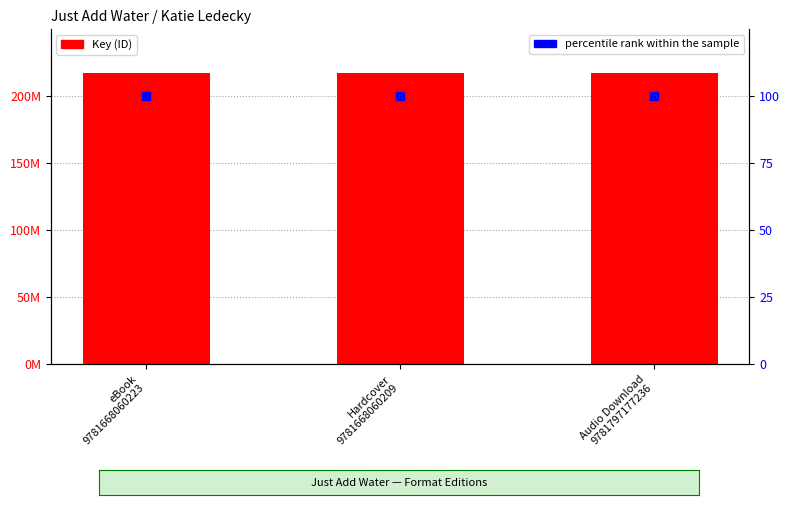

What is the total value across all series at Hardcover
9781668060209?

217535287